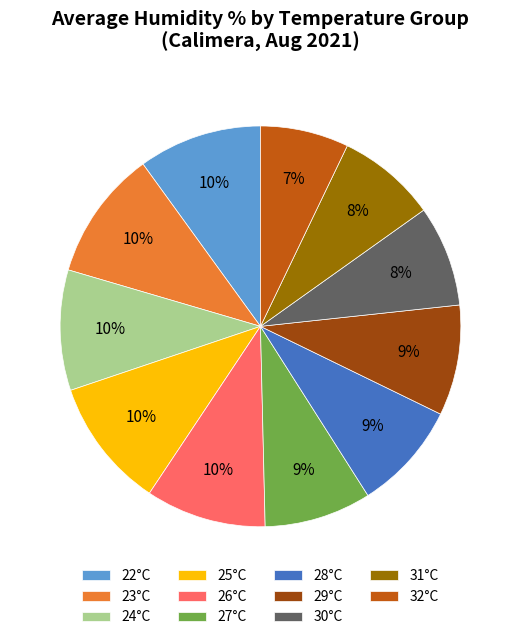

Is there a majority slice in this chart?

No